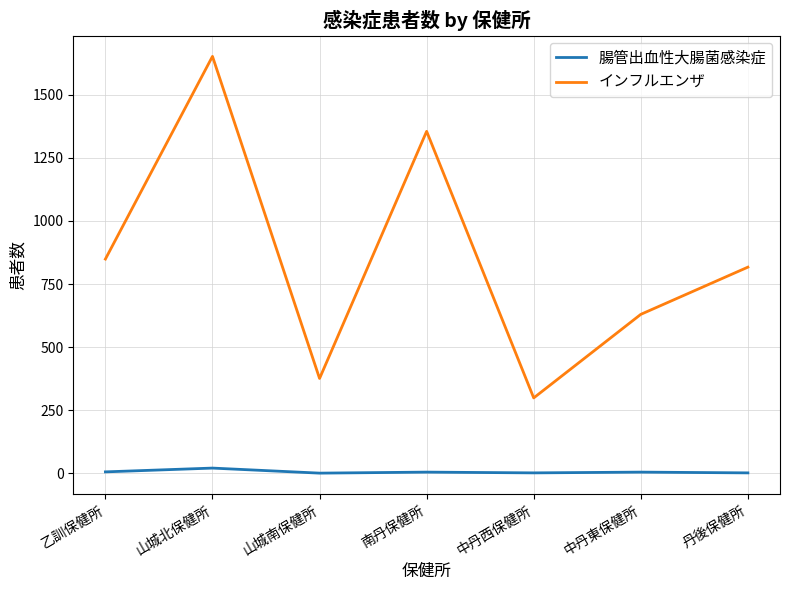

True or false: インフルエンザ and 腸管出血性大腸菌感染症 intersect in this chart.

False